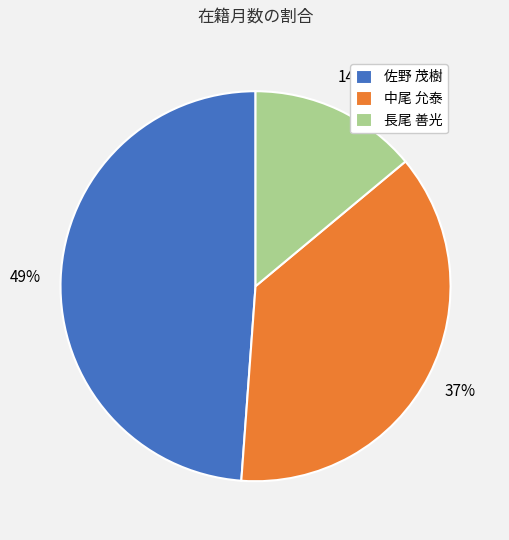

Combined, do 中尾 允泰 and 佐野 茂樹 account for over 50%?

Yes